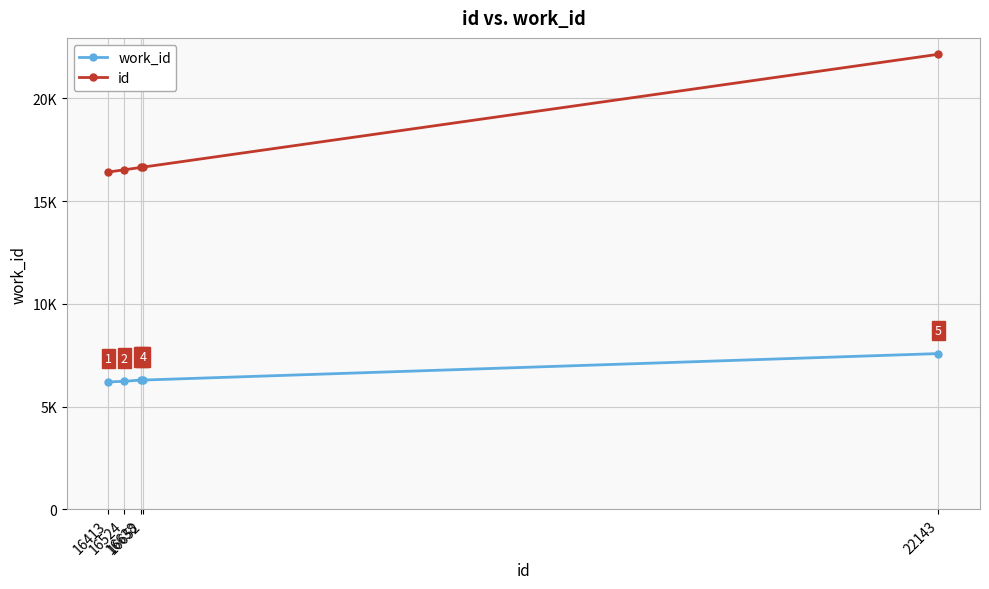

True or false: work_id and id intersect in this chart.

False